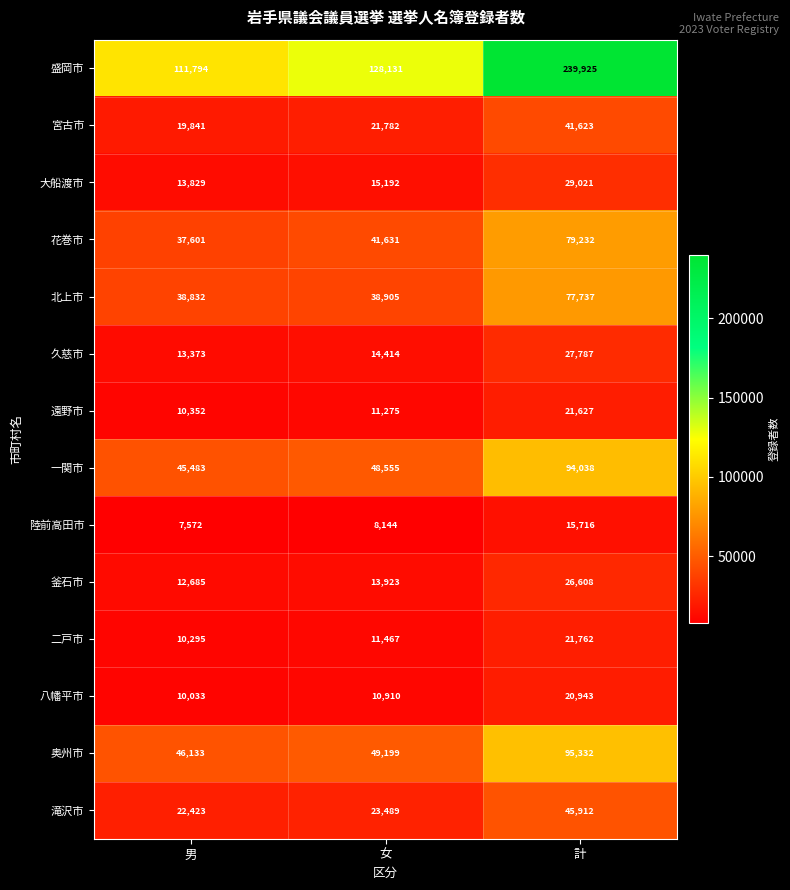

What is the difference between the highest and lowest values at 男?

104222